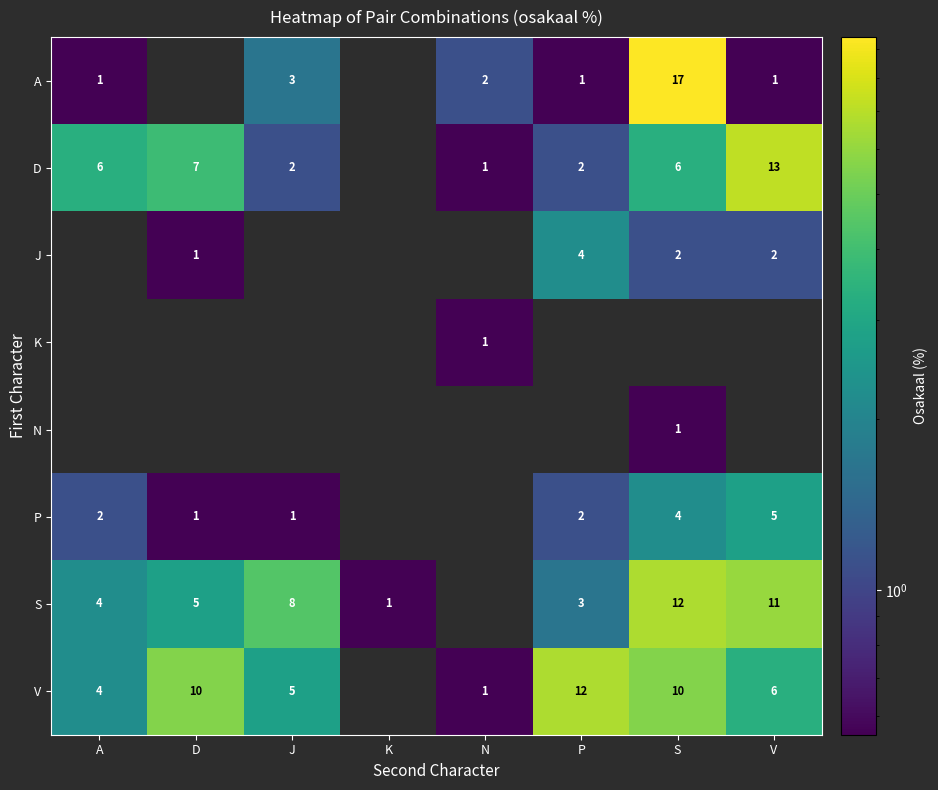

Which category has the highest value in the row_6 series?

S